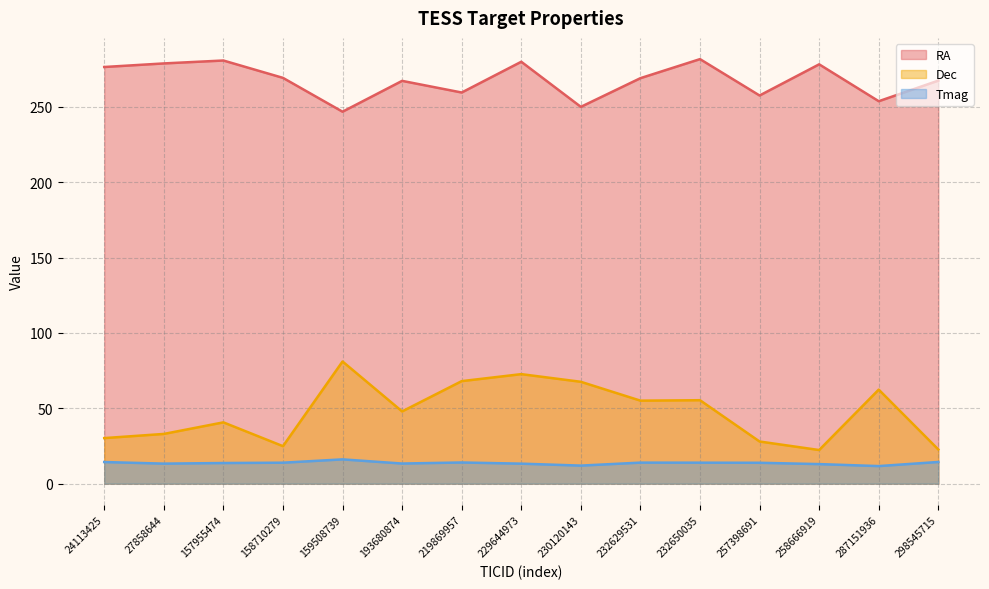

True or false: RA has a value of 433.8 at 27858644.

False